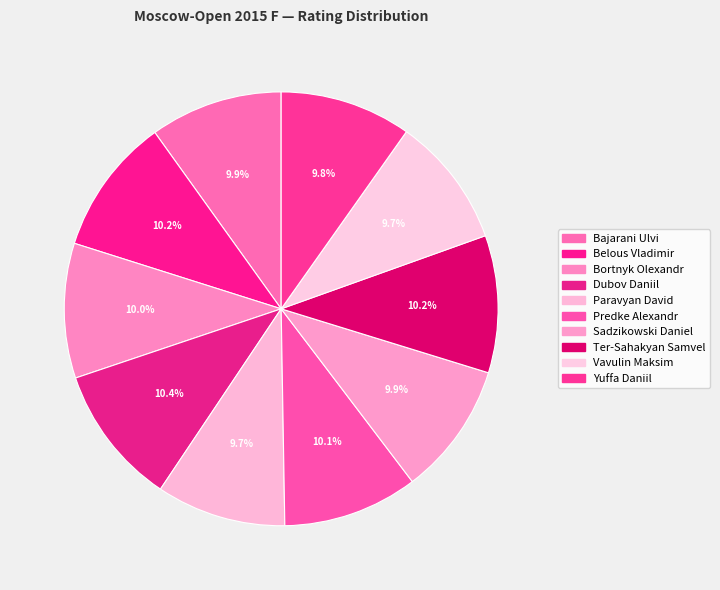

Combined, what portion of the pie is Paravyan David and Yuffa Daniil?

19.5%